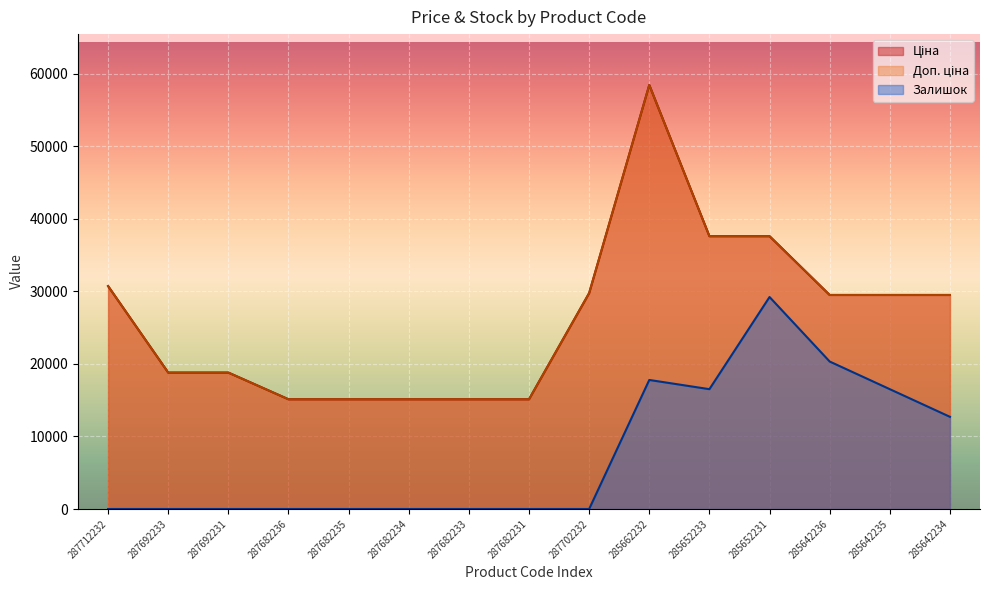

What value does the Доп. ціна series have at 285642236?

29491.5